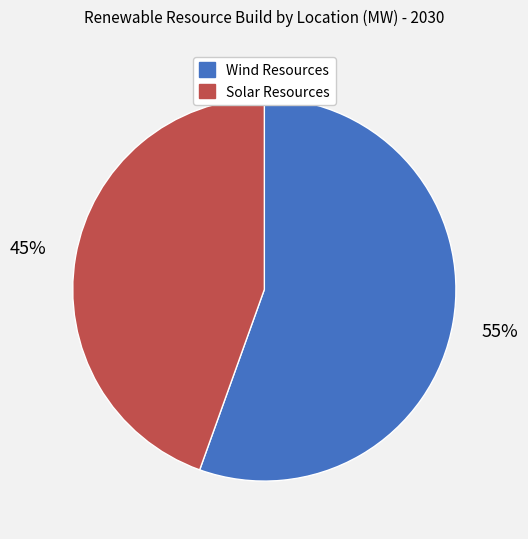

Is there a majority slice in this chart?

Yes